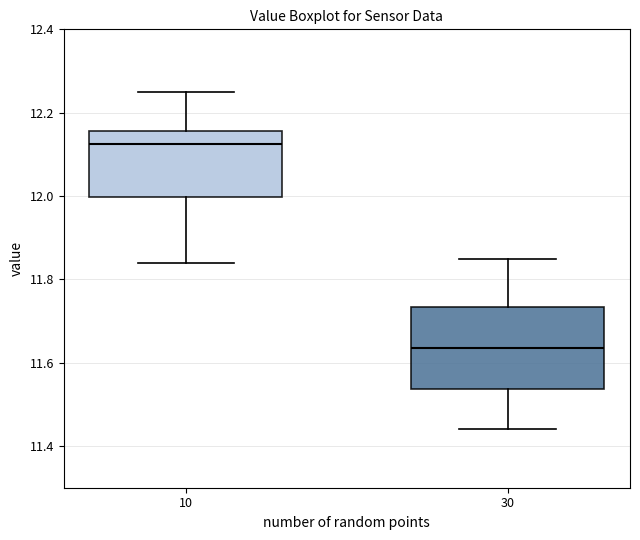

Reading left to right, read every box against the y-axis: the position of its median line, the range the box covers, and the ends of its whiskers. The values are not printed on the chart, so give them approximately, as read against the axis.

10: median 12.12, box 12.00 to 12.16, whiskers 11.84 to 12.26
30: median 11.64, box 11.54 to 11.74, whiskers 11.44 to 11.86